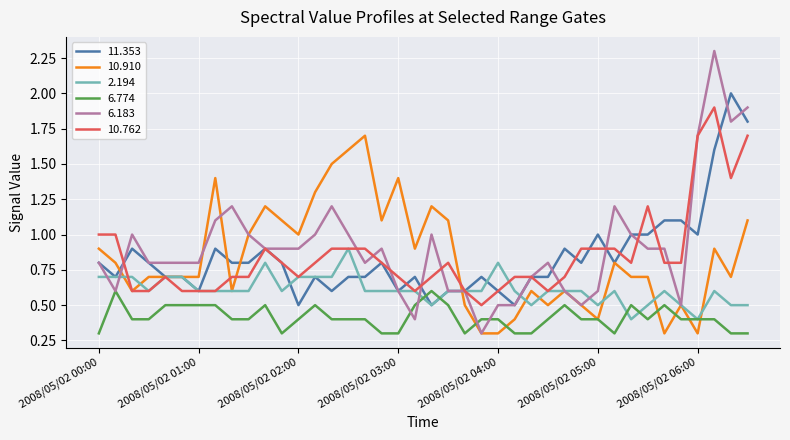

Which series has the widest spread of values?

6.183